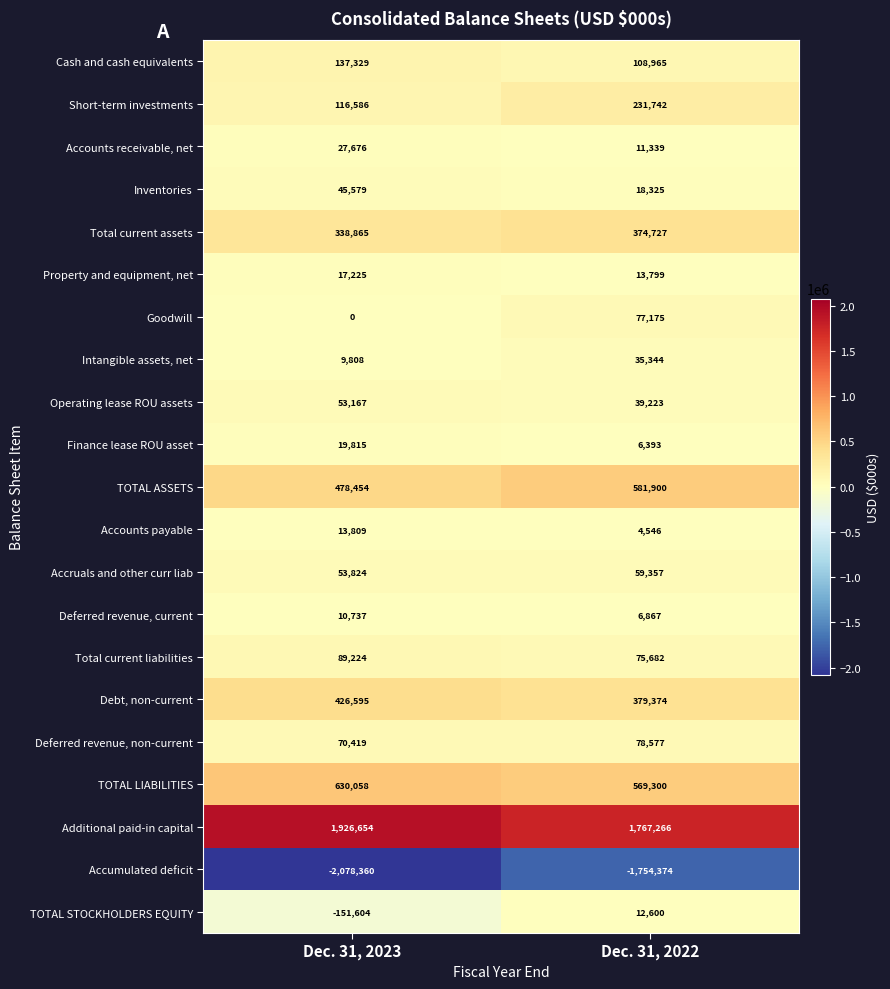

Which series has the widest spread of values?

Accumulated deficit